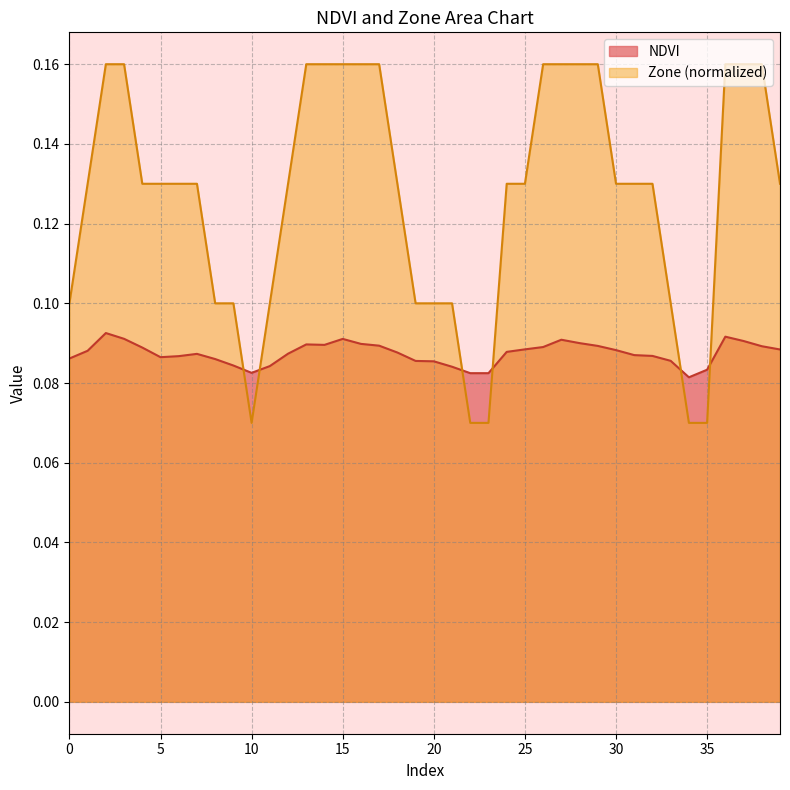

How many lines are shown in the chart?

2